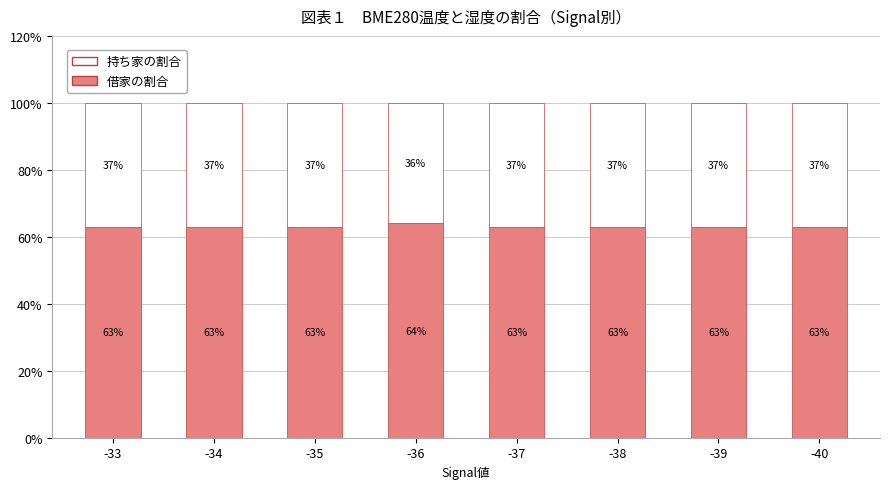

What is the total value across all series at -35?

100